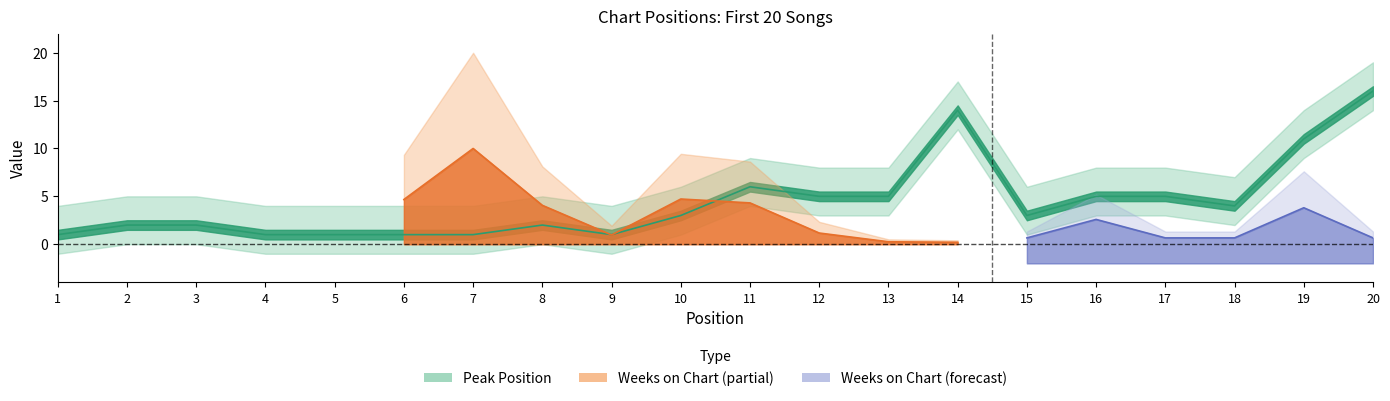

How many values exceed 3?

9